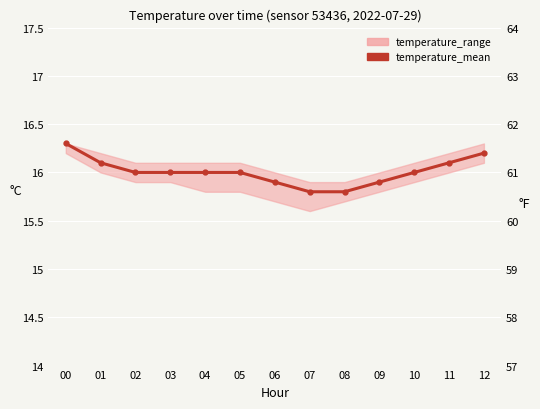

True or false: the data shows 25.0 at 04.

False